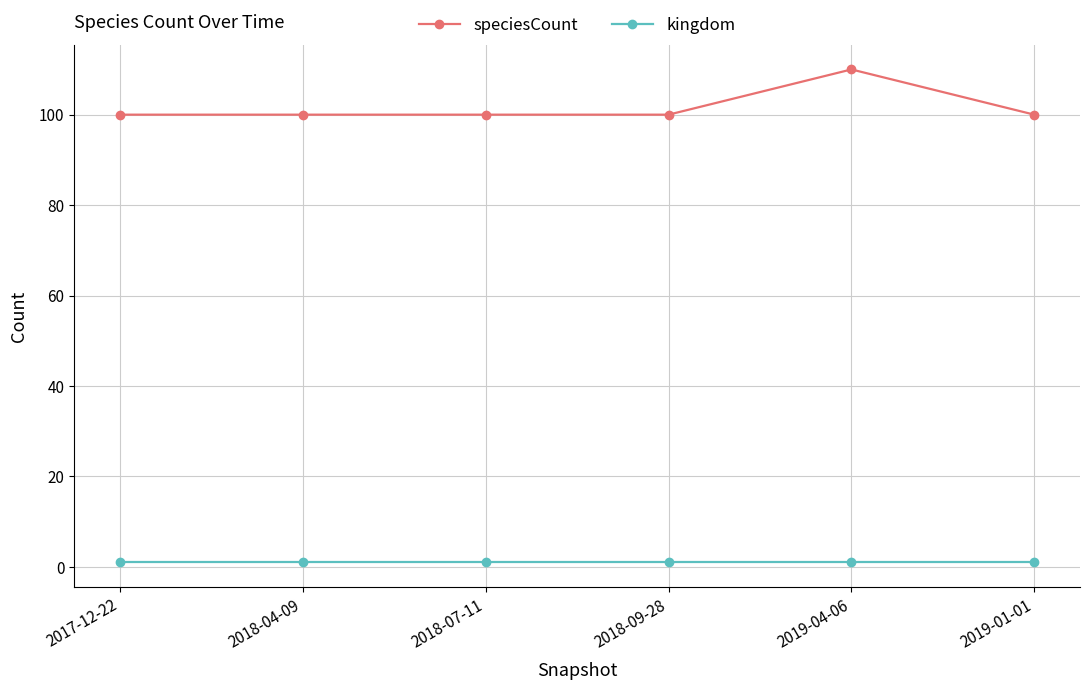

Rank the series by their maximum value, from lowest to highest.

kingdom, speciesCount